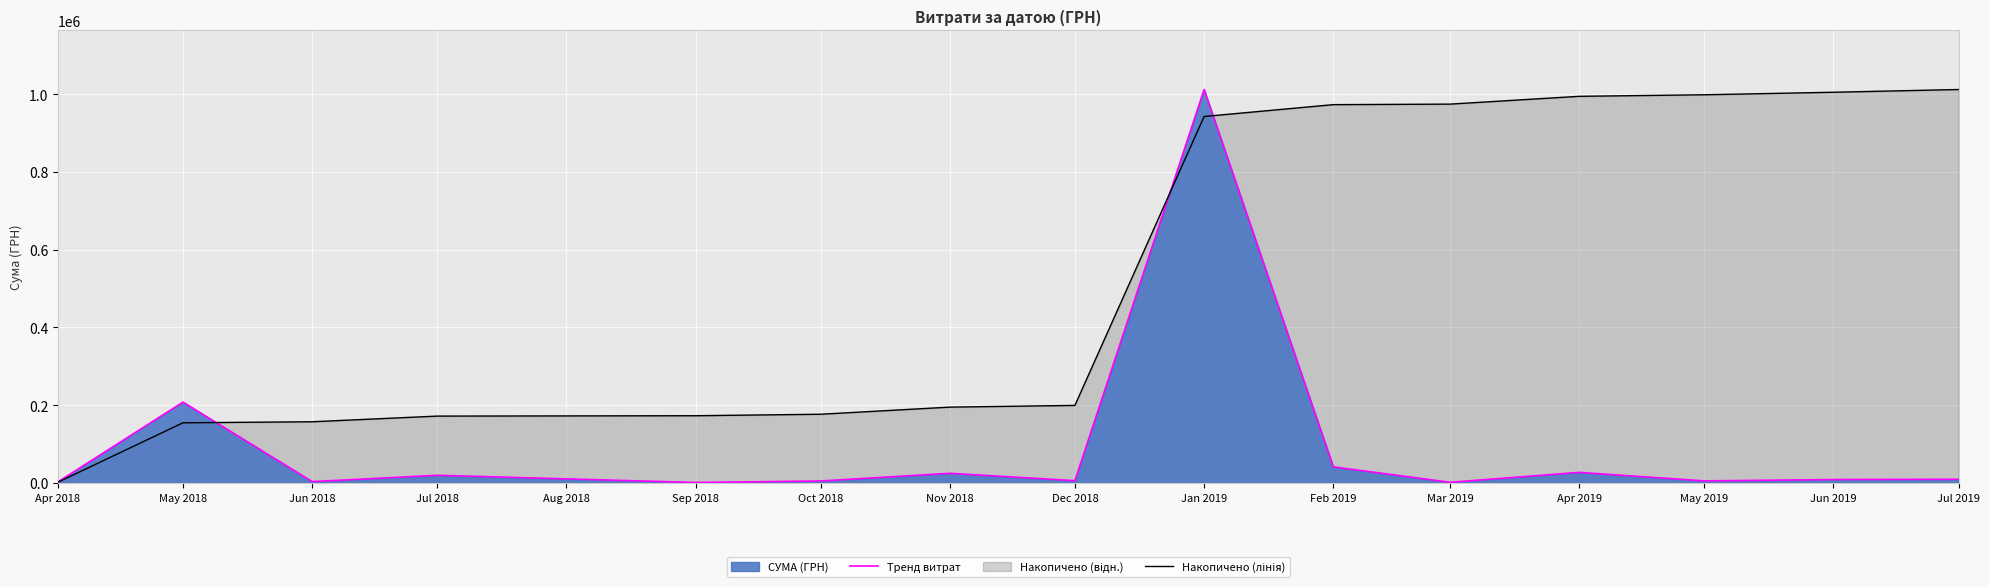

Which series has the widest spread of values?

Тренд витрат